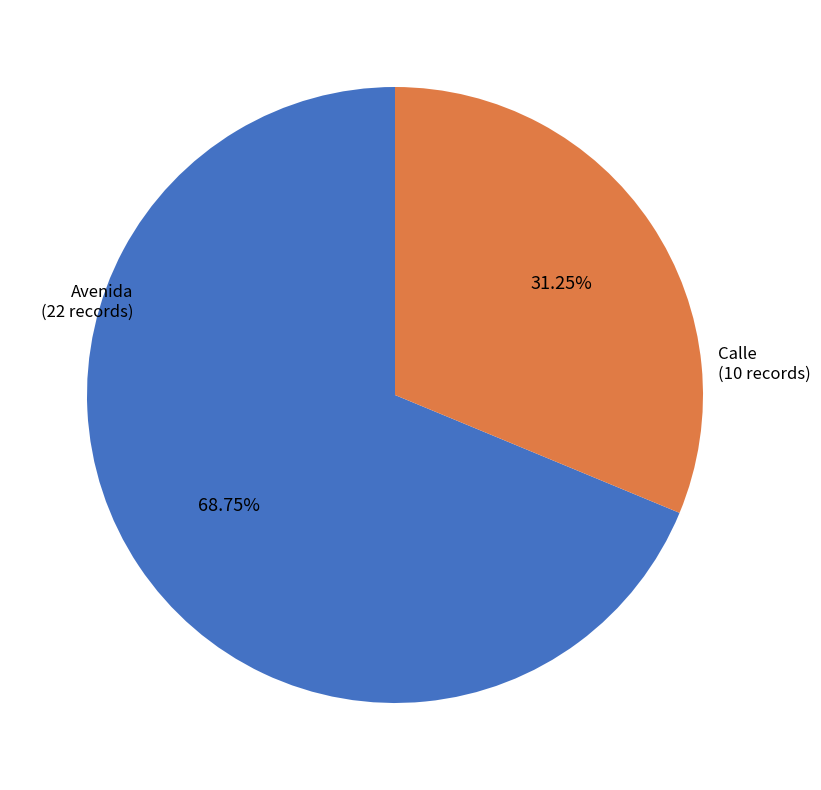

Which category has the smallest portion of the pie?

Calle